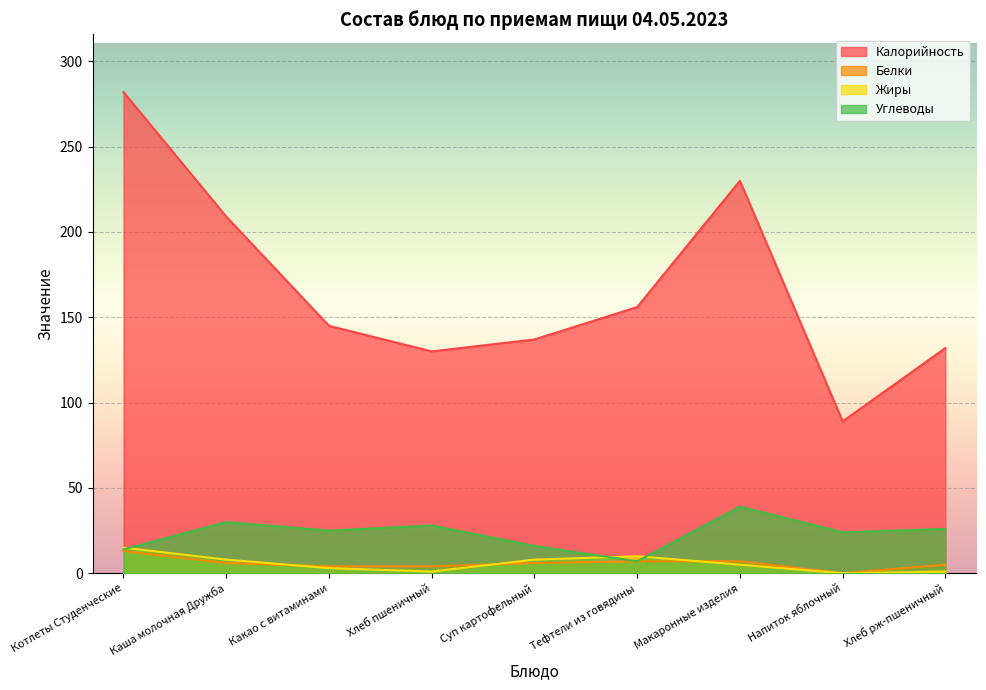

True or false: Калорийность and Жиры intersect in this chart.

False